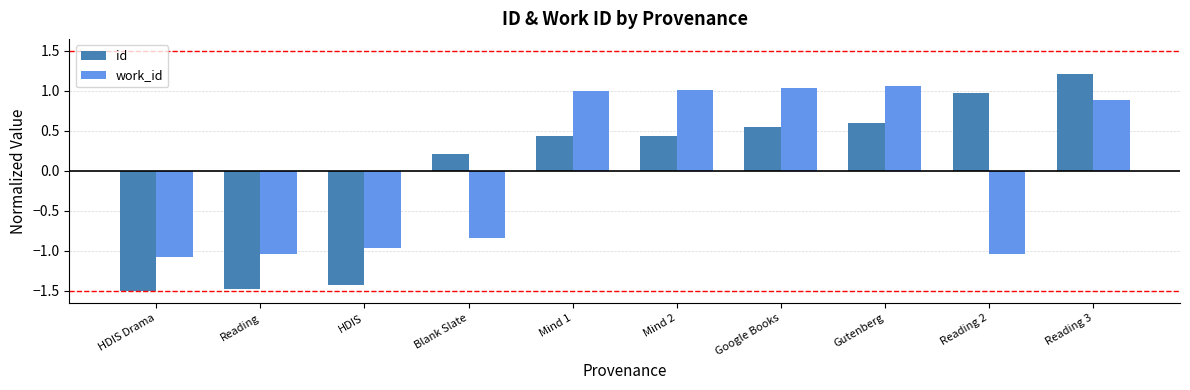

What is the value of the work_id bar at the 1st from the left?

-1.1